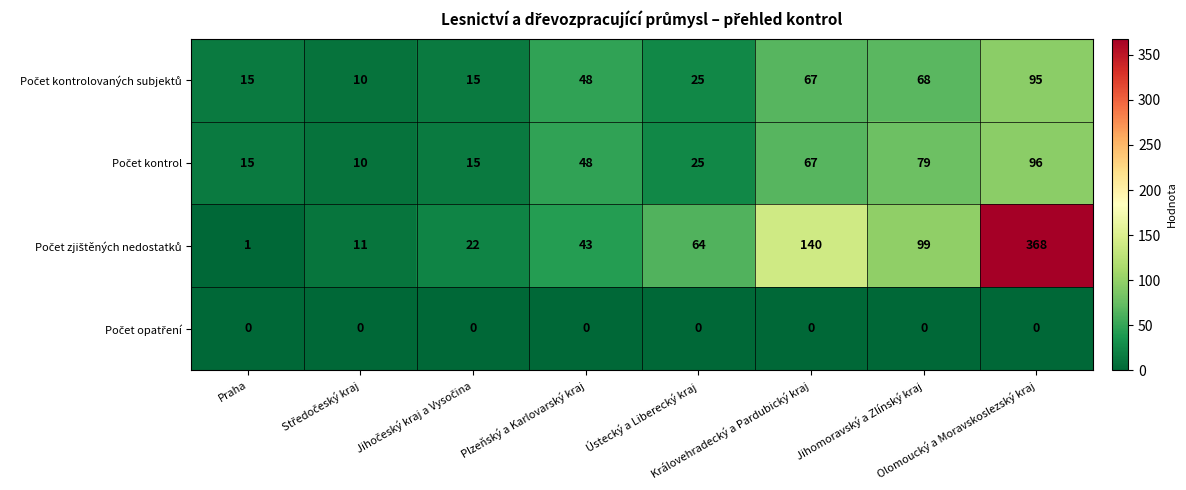

Count the number of data series in this chart.

4